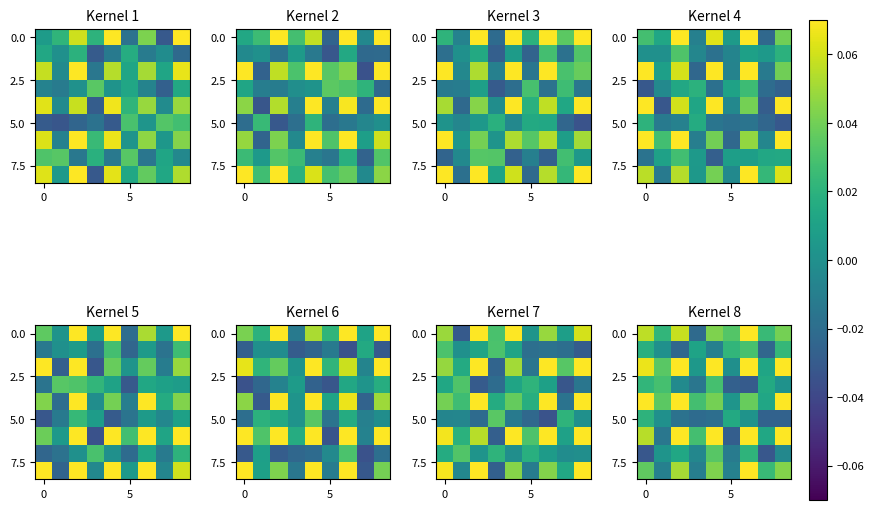

At how many categories does at least one series exceed 0?

9